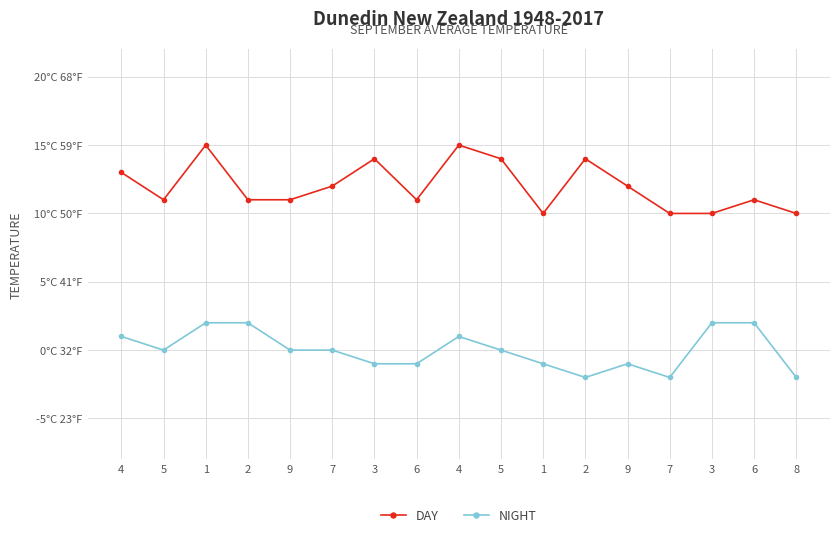

What is the label of the 16th point from the left?

6